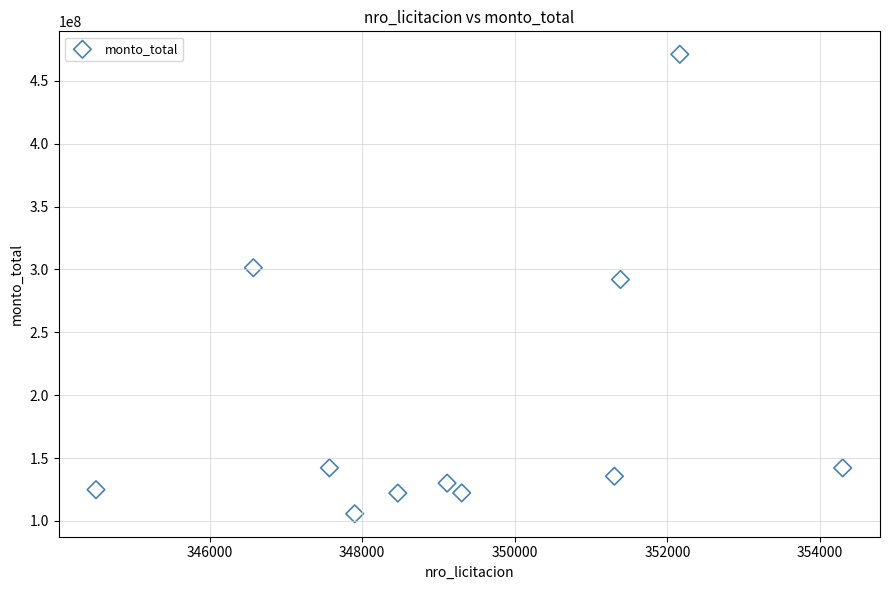

What is the range of Y values (max minus min)?

365401000